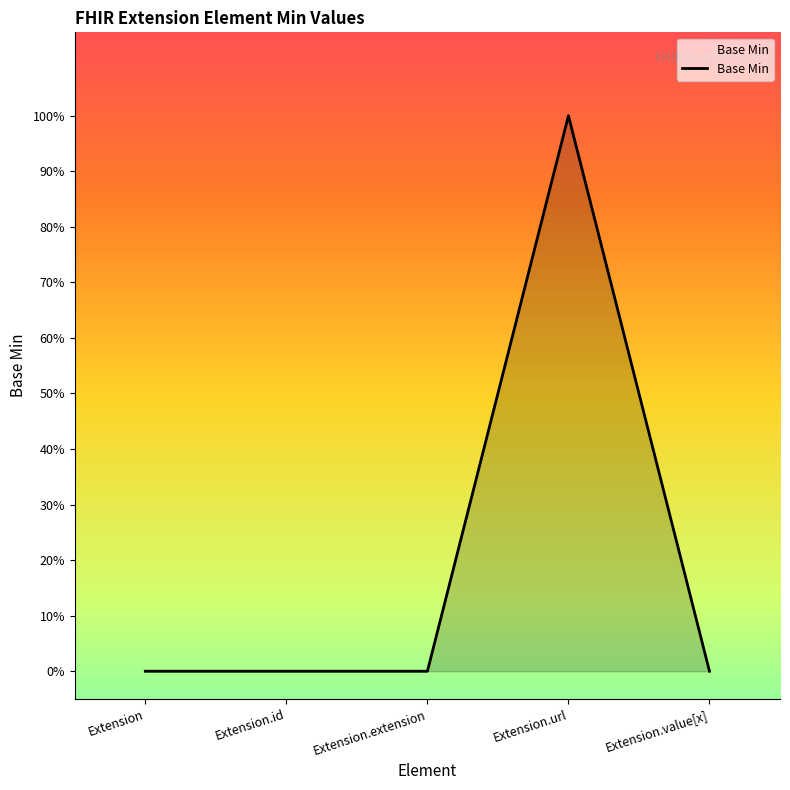

What is the change in value from Extension.url to Extension.value[x]?

-1